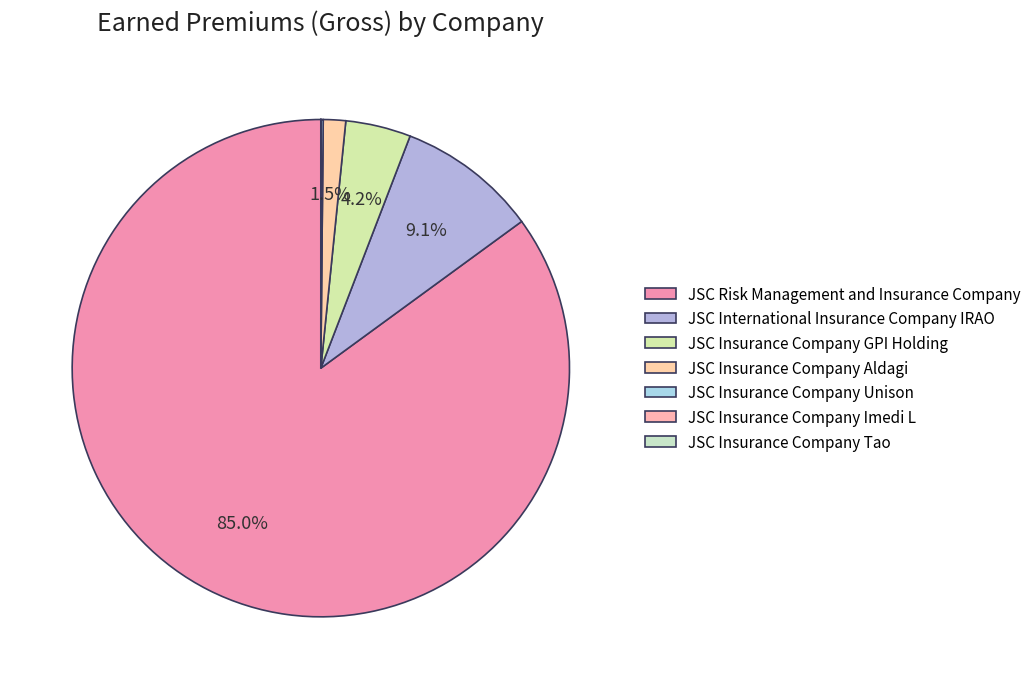

Which category accounts for the majority?

JSC Risk Management and Insurance Company